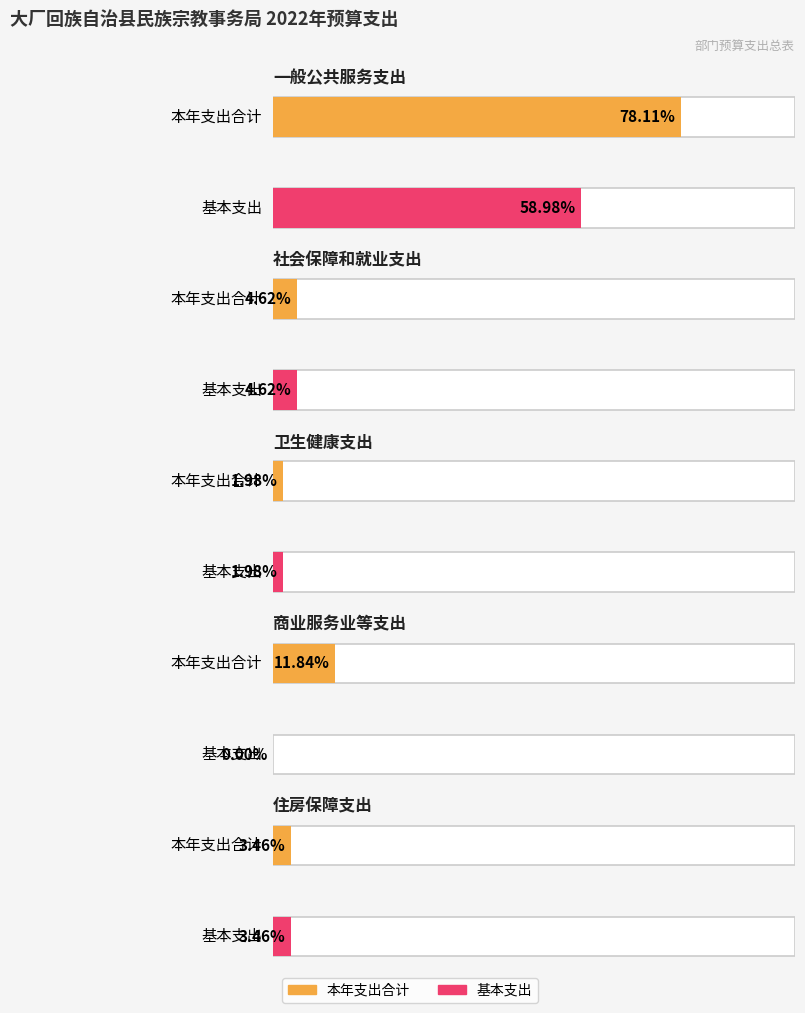

Between 住房保障支出 and 一般公共服务支出, which is larger?

一般公共服务支出